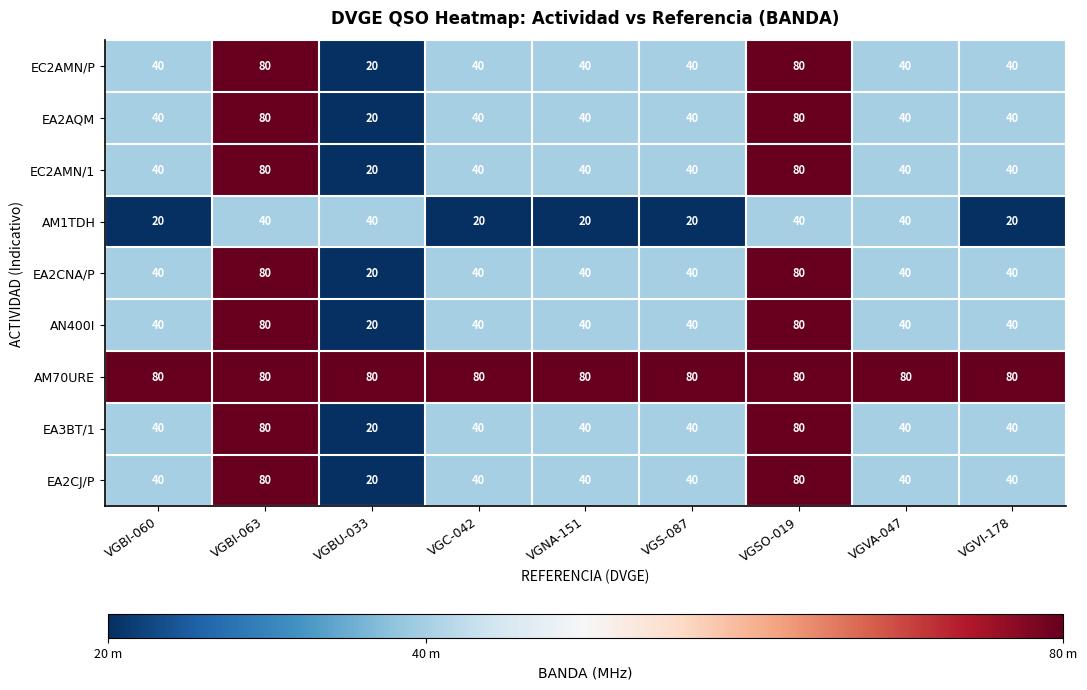

What is the approximate value of AM1TDH at VGVI-178, to the nearest 10?

20